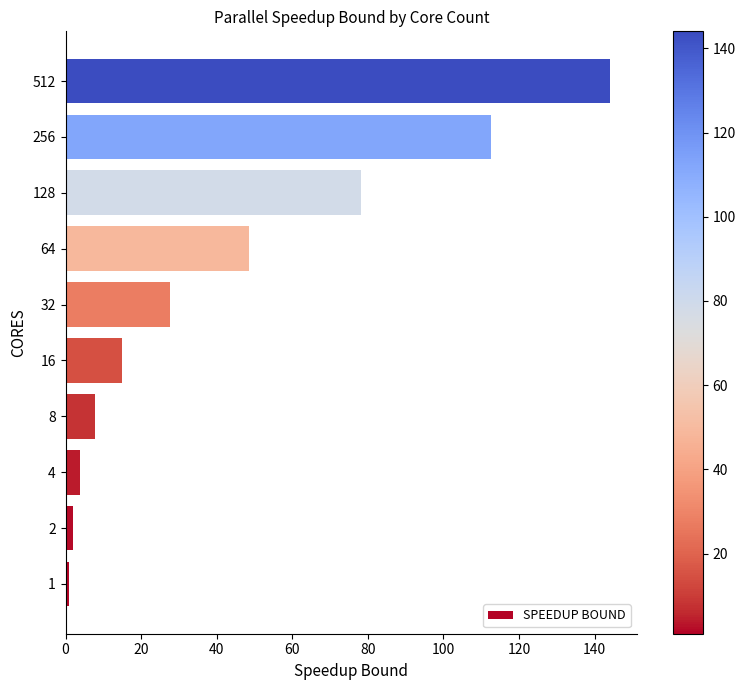

Reading bottom to top, extract all data points from this chart.

1.0	2.0	3.9	7.7	14.9	27.7	48.7	78.3	112.5	144.0